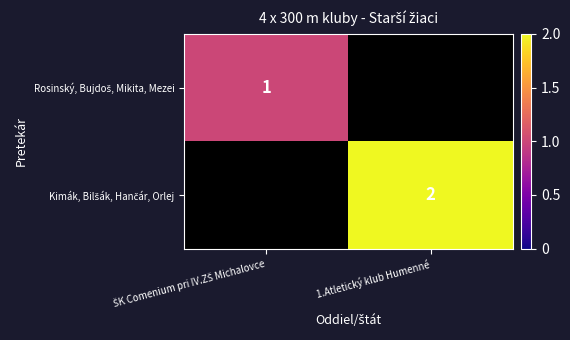

Which category has the highest value across all series?

1.Atletický klub Humenné